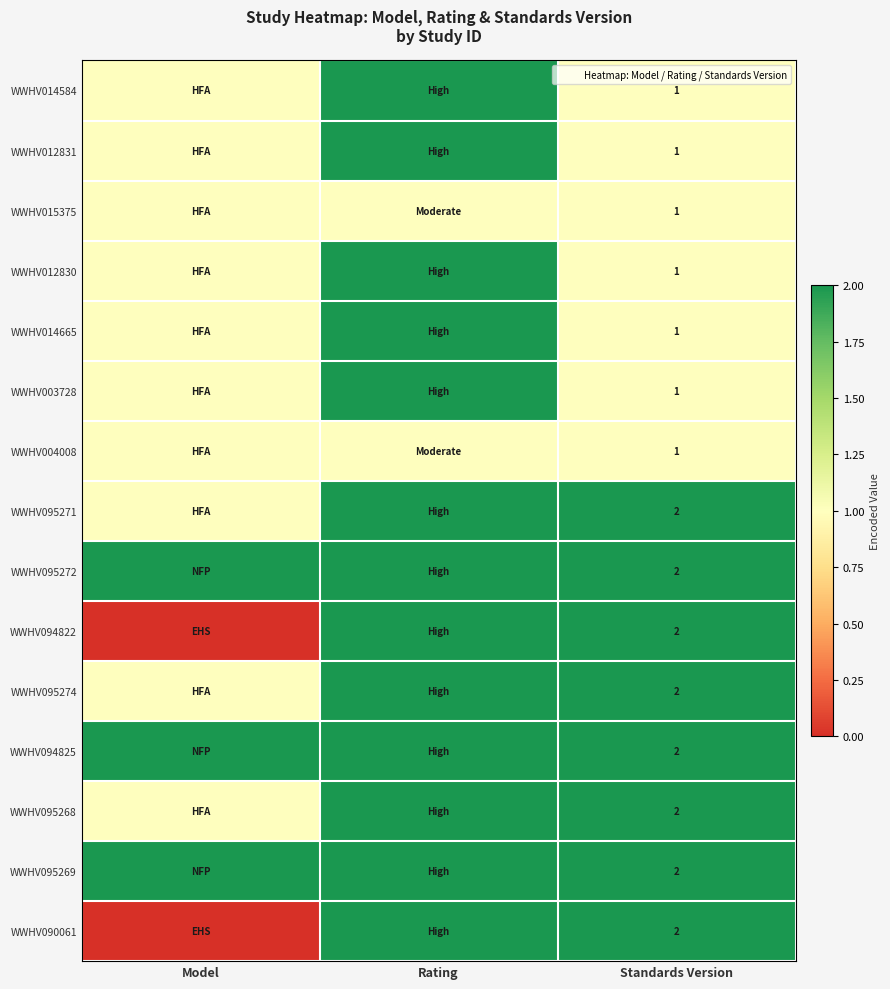

Rank the series at Rating from highest to lowest value.

WWHV014584, WWHV012831, WWHV012830, WWHV014665, WWHV003728, WWHV095271, WWHV095272, WWHV094822, WWHV095274, WWHV094825, WWHV095268, WWHV095269, WWHV090061, WWHV015375, WWHV004008